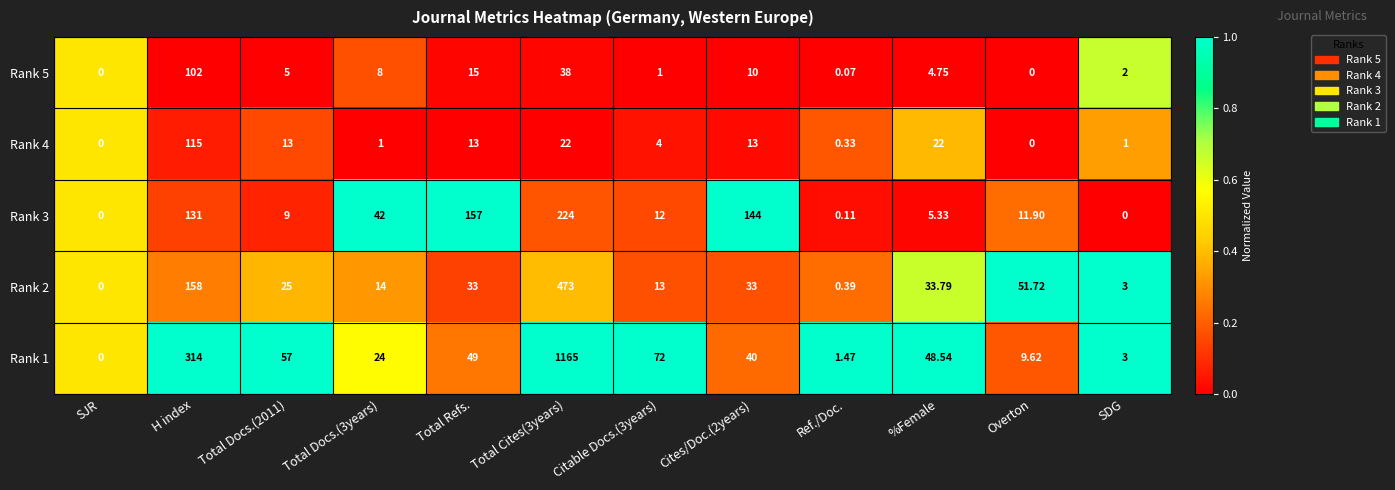

Is the value of Rank 1 at Citable Docs.(3years) greater than the value of Rank 5 at Total Docs.(2011)?

Yes